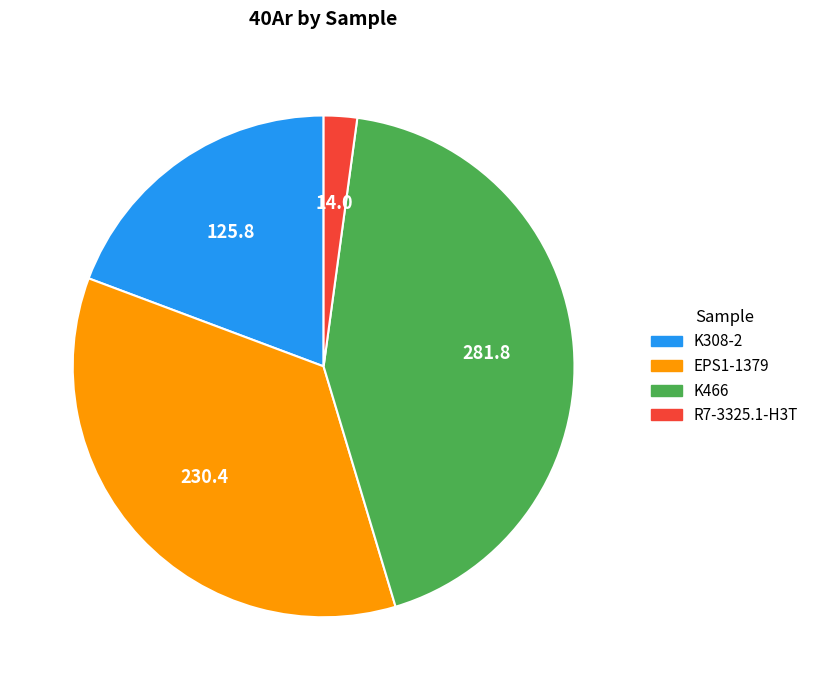

How many slices are in this pie chart?

4